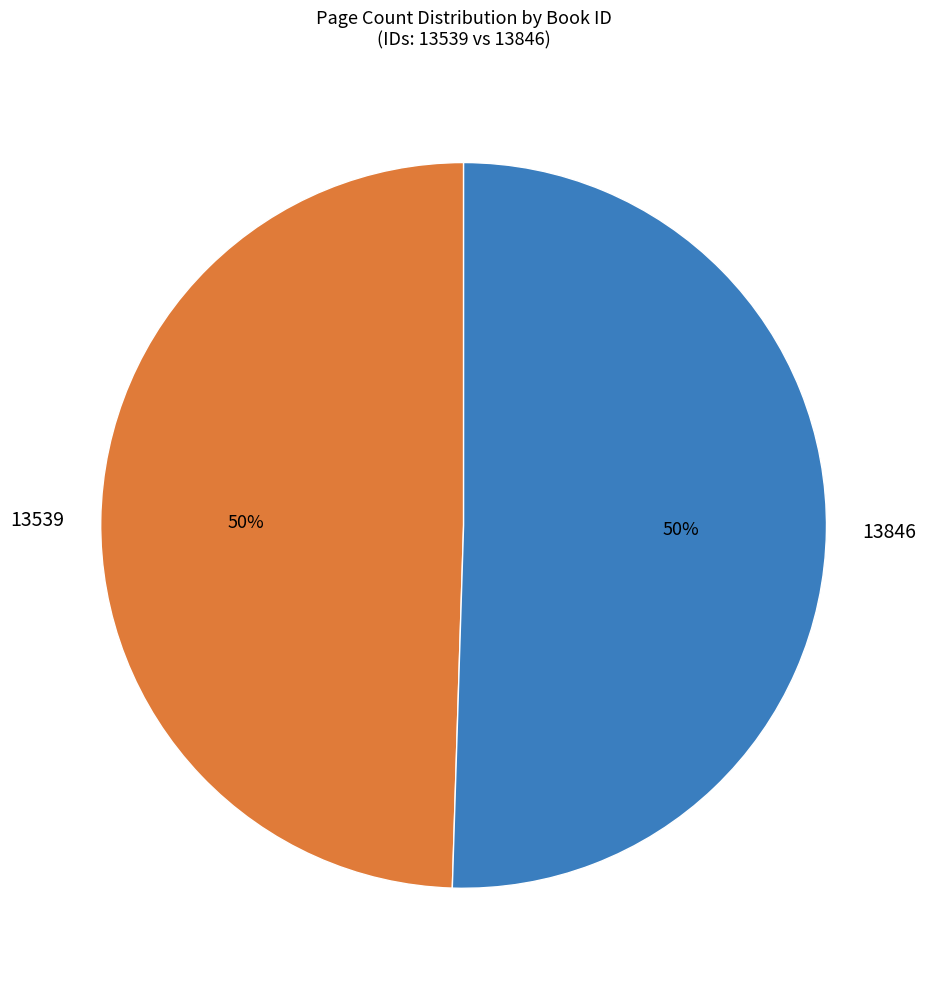

Which slice represents more than half of the pie?

13846